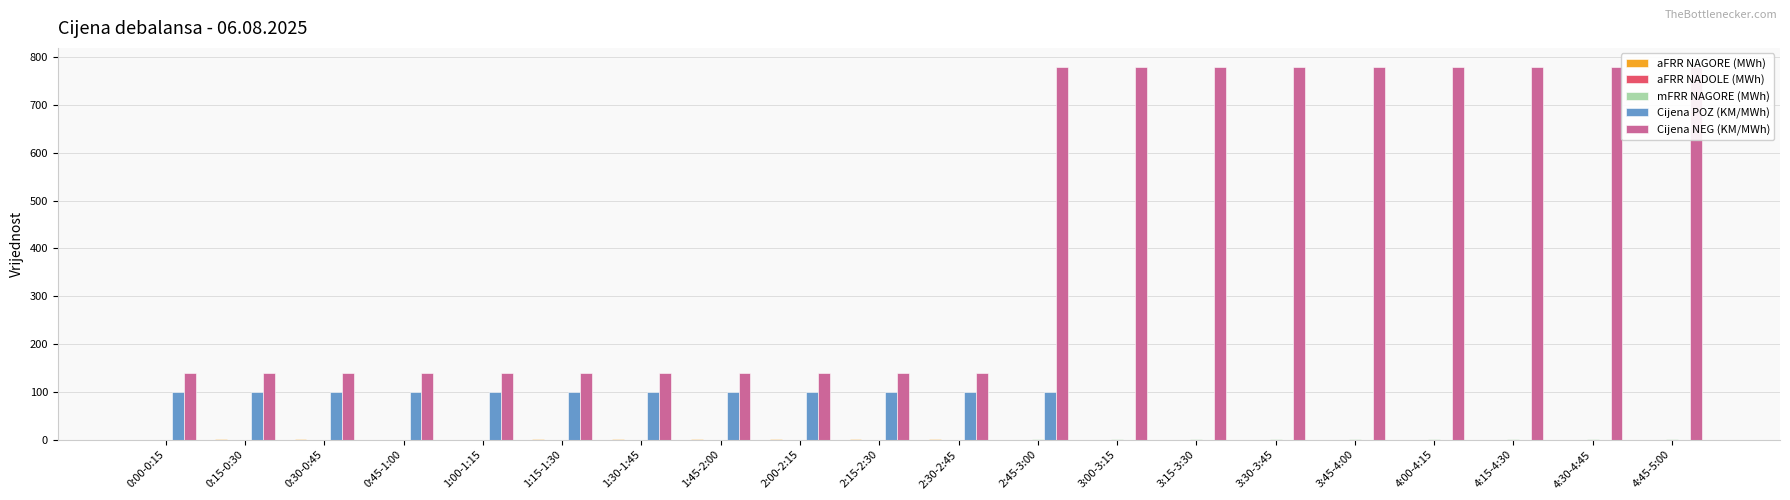

Which has a higher value, 0:45-1:00 or 4:00-4:15?

0:45-1:00